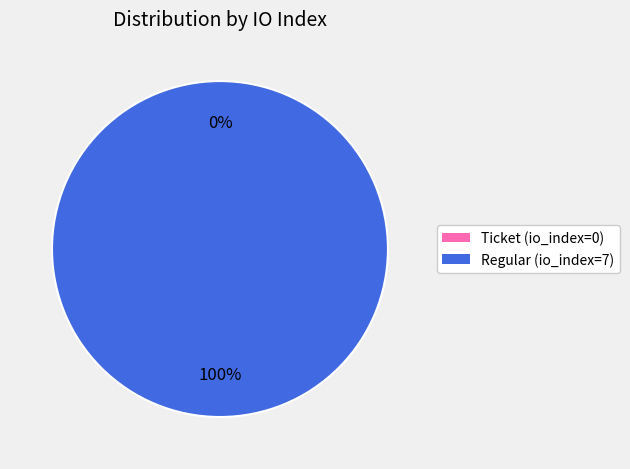

How many segments does this pie chart have?

2